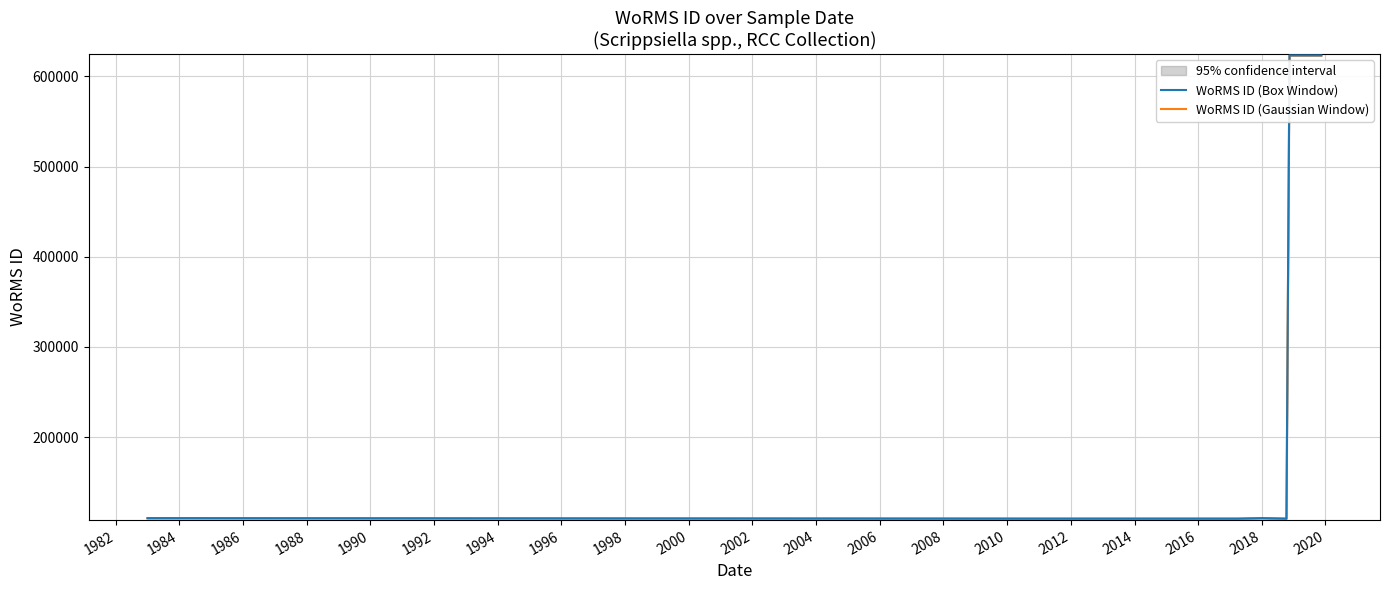

The value of WoRMS ID (Gaussian Window) at 2000 is 975954. True or false?

False